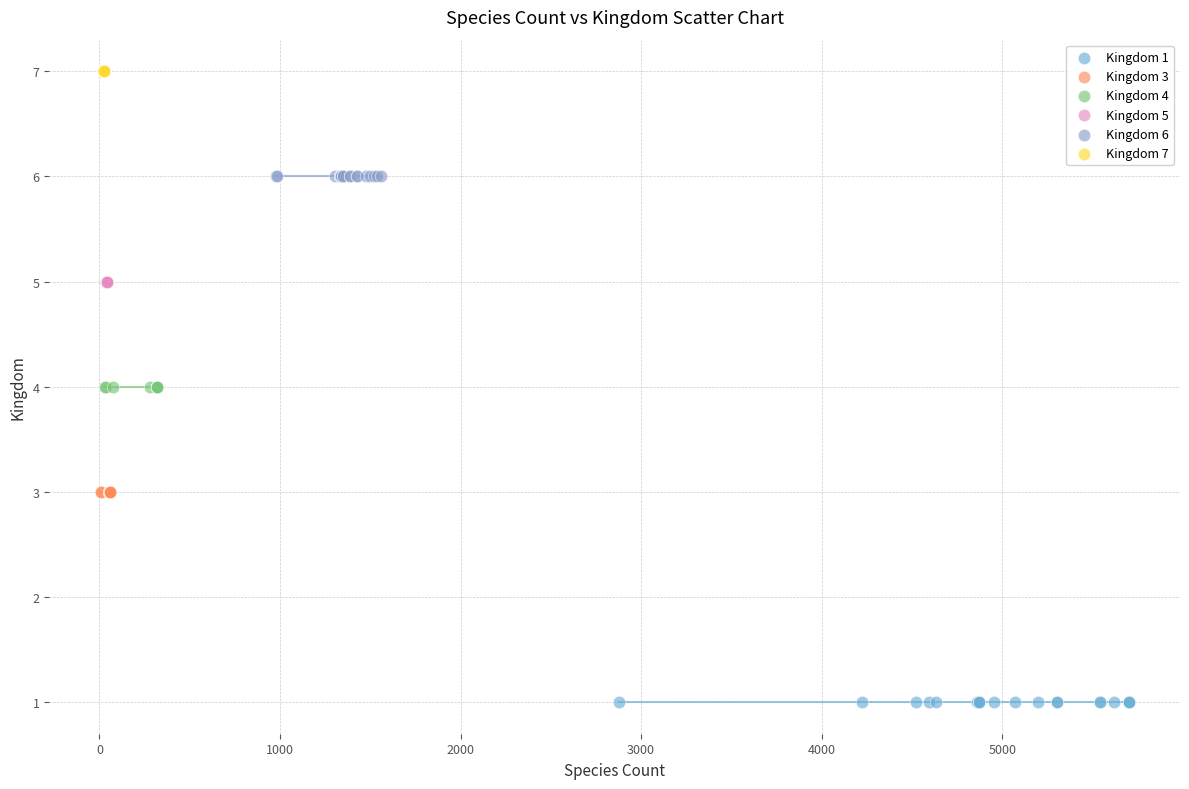

Which series reaches the maximum Y coordinate?

Kingdom 7